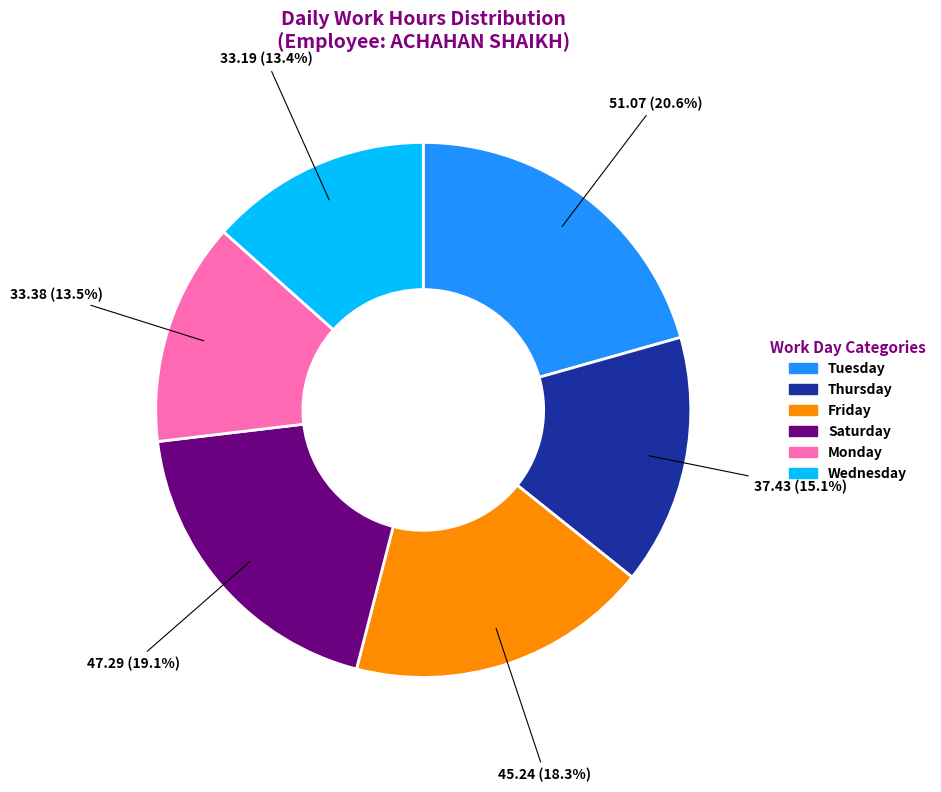

Is there any slice that represents more than half of the pie?

No